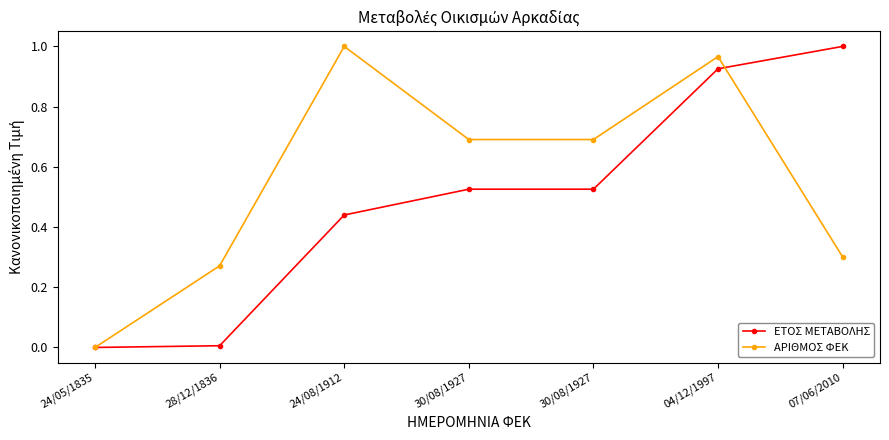

How many intersections are there between ΑΡΙΘΜΟΣ ΦΕΚ and ΕΤΟΣ ΜΕΤΑΒΟΛΗΣ?

1